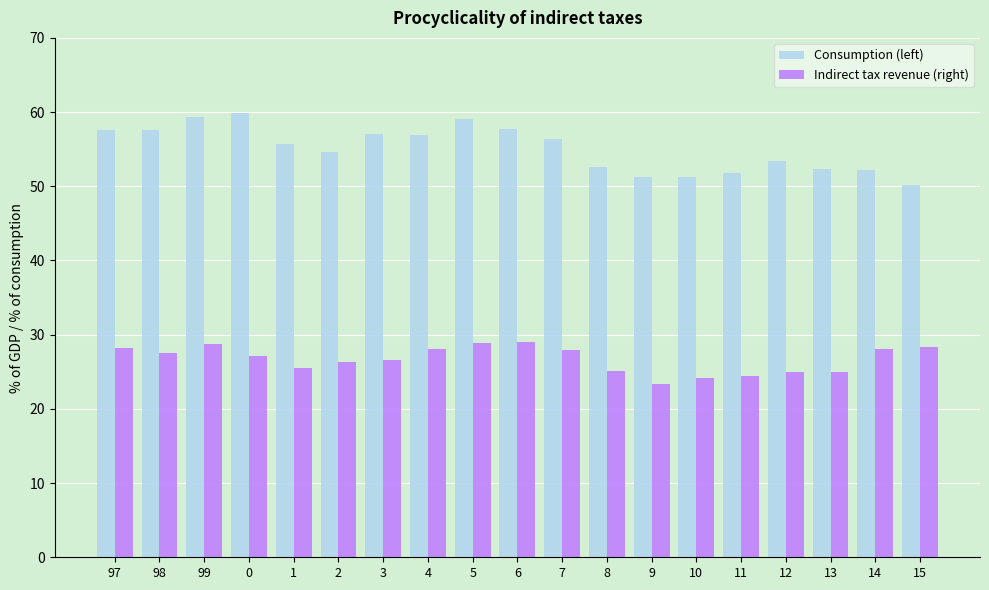

List the series in order of their overall mean, lowest first.

Indirect tax revenue (right), Consumption (left)